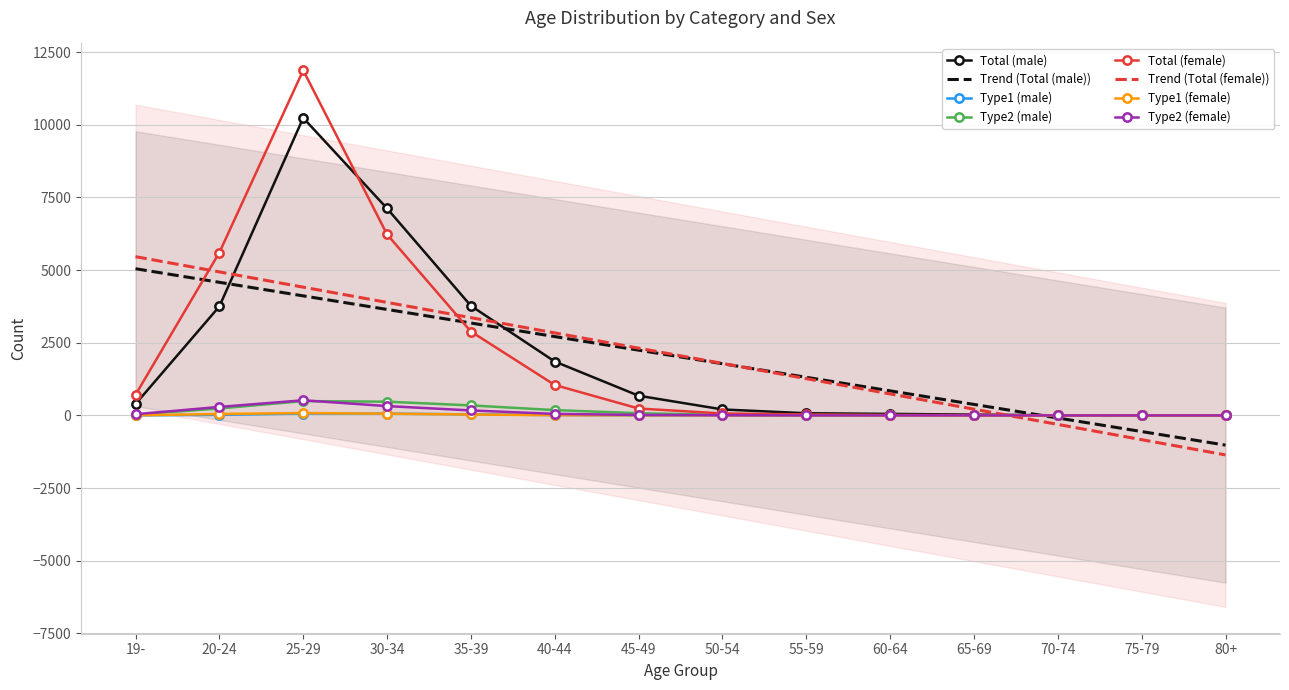

What is the sum of the Total (male) values at 55-59 and 20-24?

3825.0